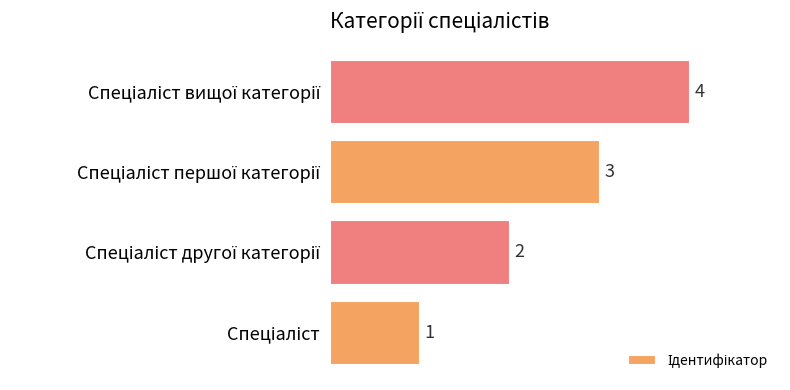

What is the difference between the maximum and minimum values?

3